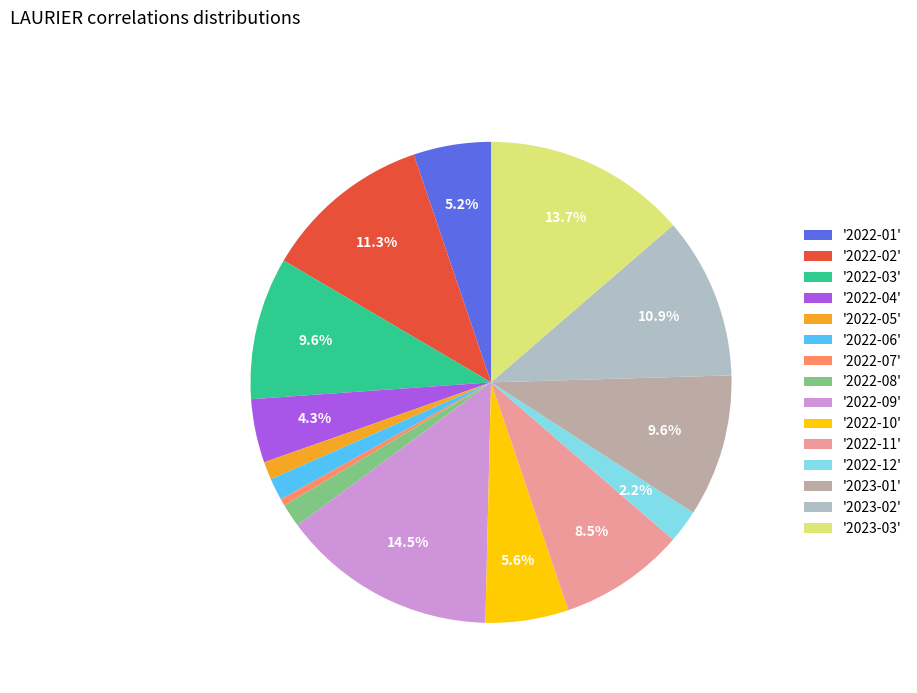

What portion of the pie excludes '2022-09'?

85.5%